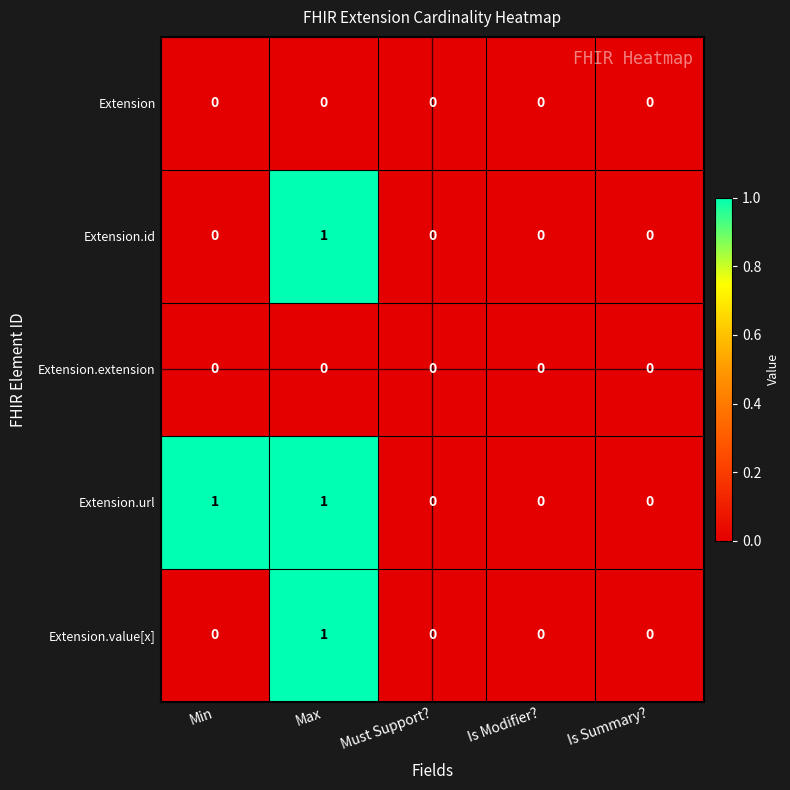

How many Extension.url values are between 0 and 1?

5